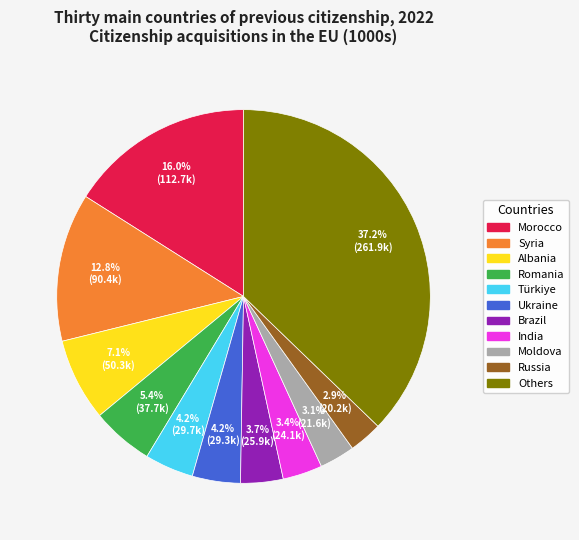

Does any single category account for the majority?

No